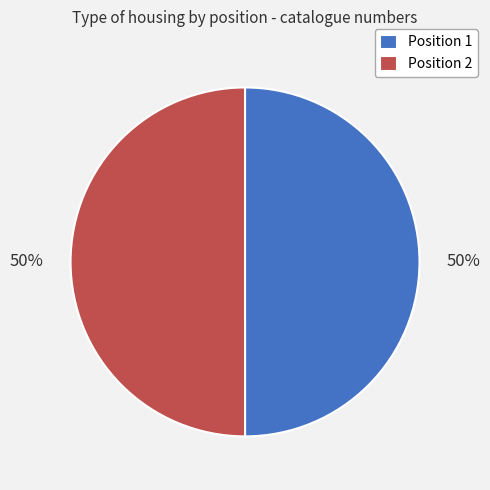

Combined, do Position 2 and Position 1 account for over 50%?

Yes